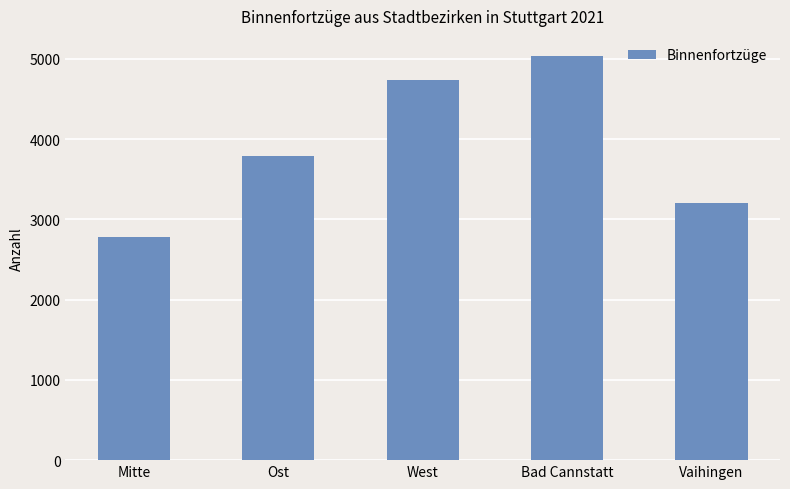

What is the ratio of the value at Mitte to the value at West?

0.6